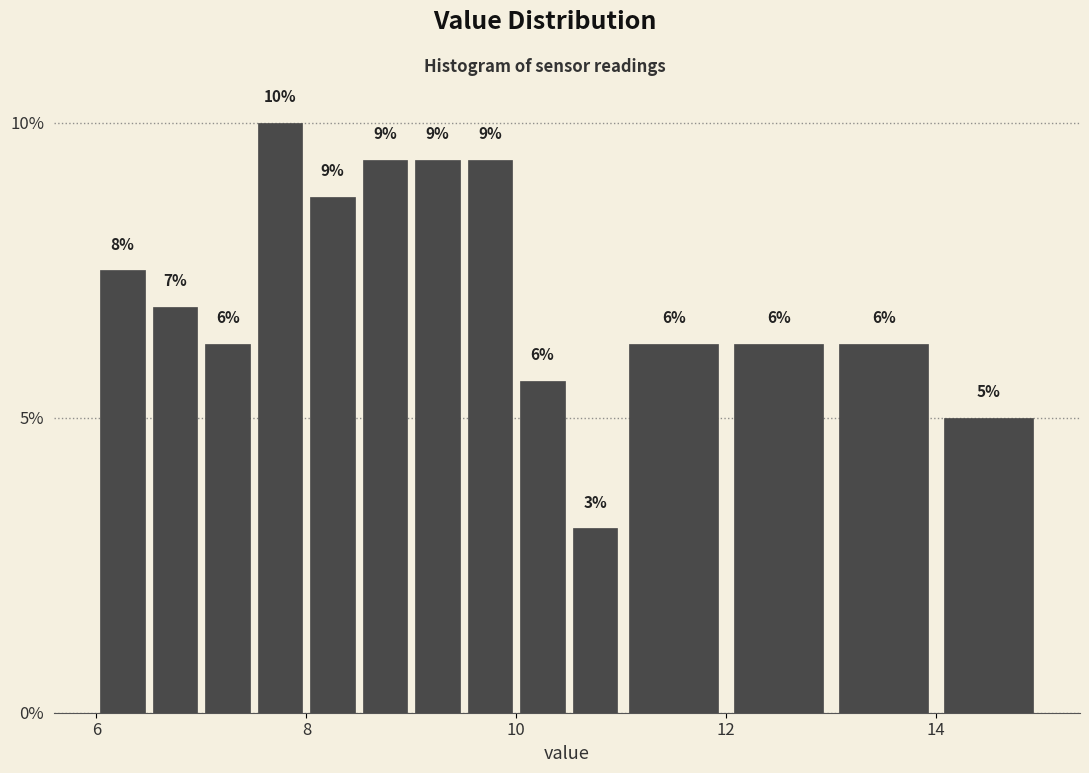

Read against the x-axis, roughly where is the centre of the tallest bar?

7.8